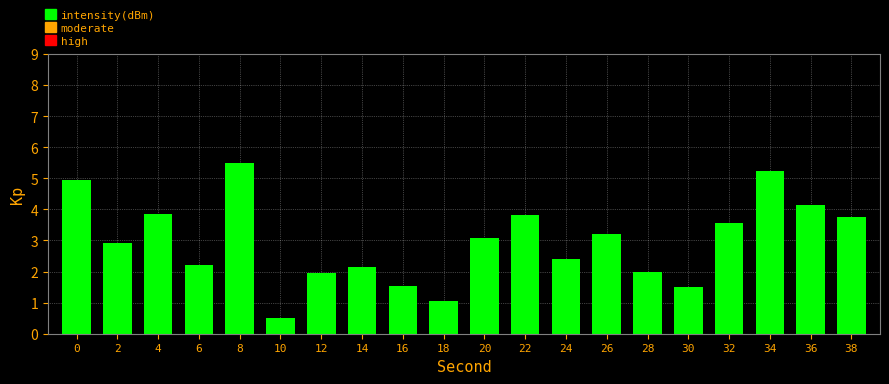

What is the minimum value shown in the chart?

0.5